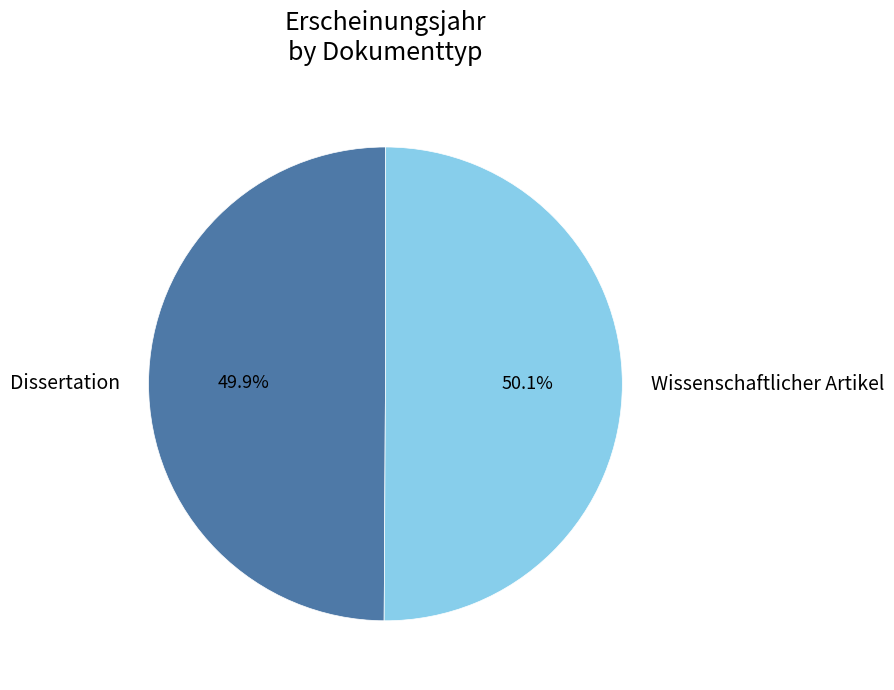

How many segments does this pie chart have?

2